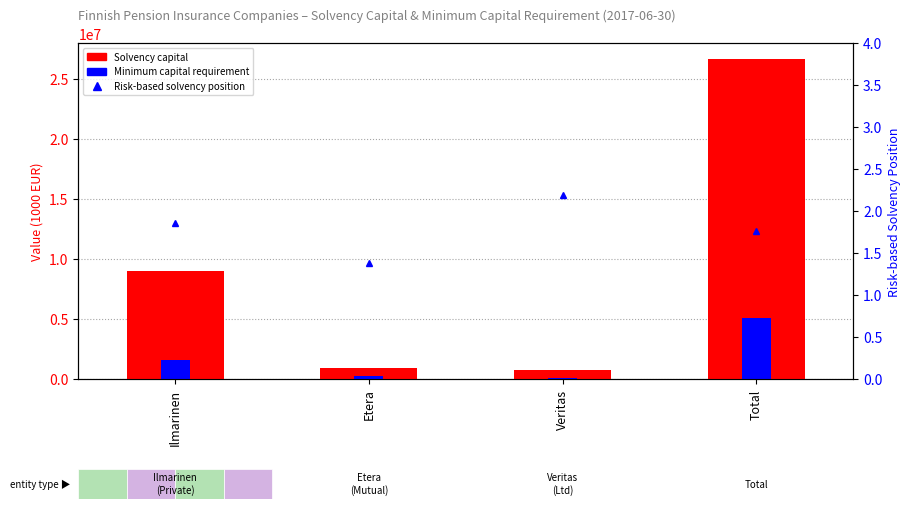

What is the difference between the Minimum capital requirement values at Ilmarinen and Total?

3430983.7